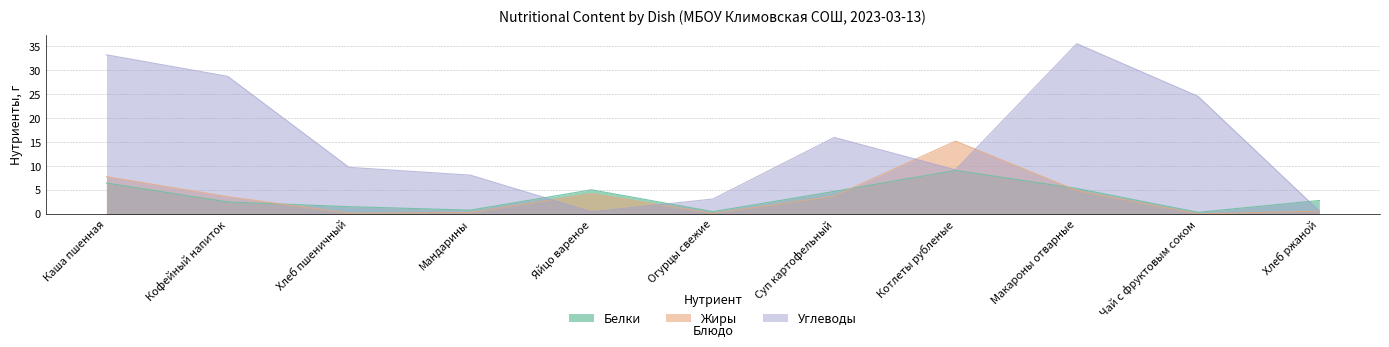

After their last crossing, which series has the higher values: Жиры or Белки?

Белки